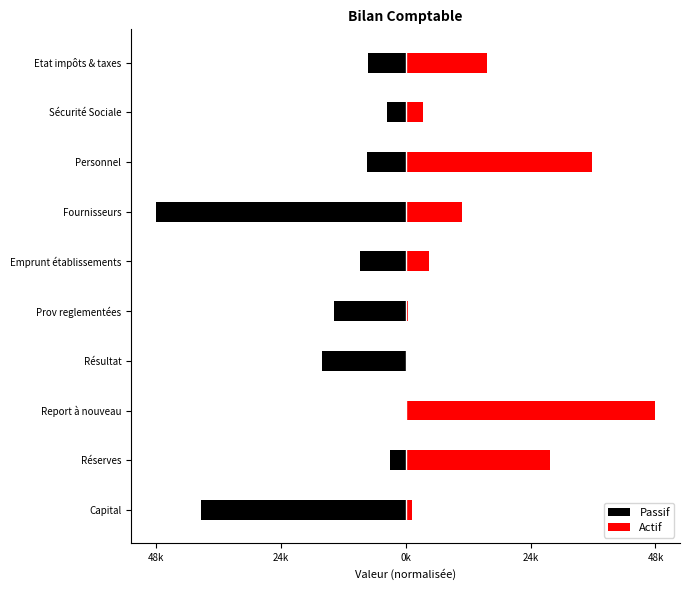

Is it true that Passif equals -0.3 at Personnel?

False